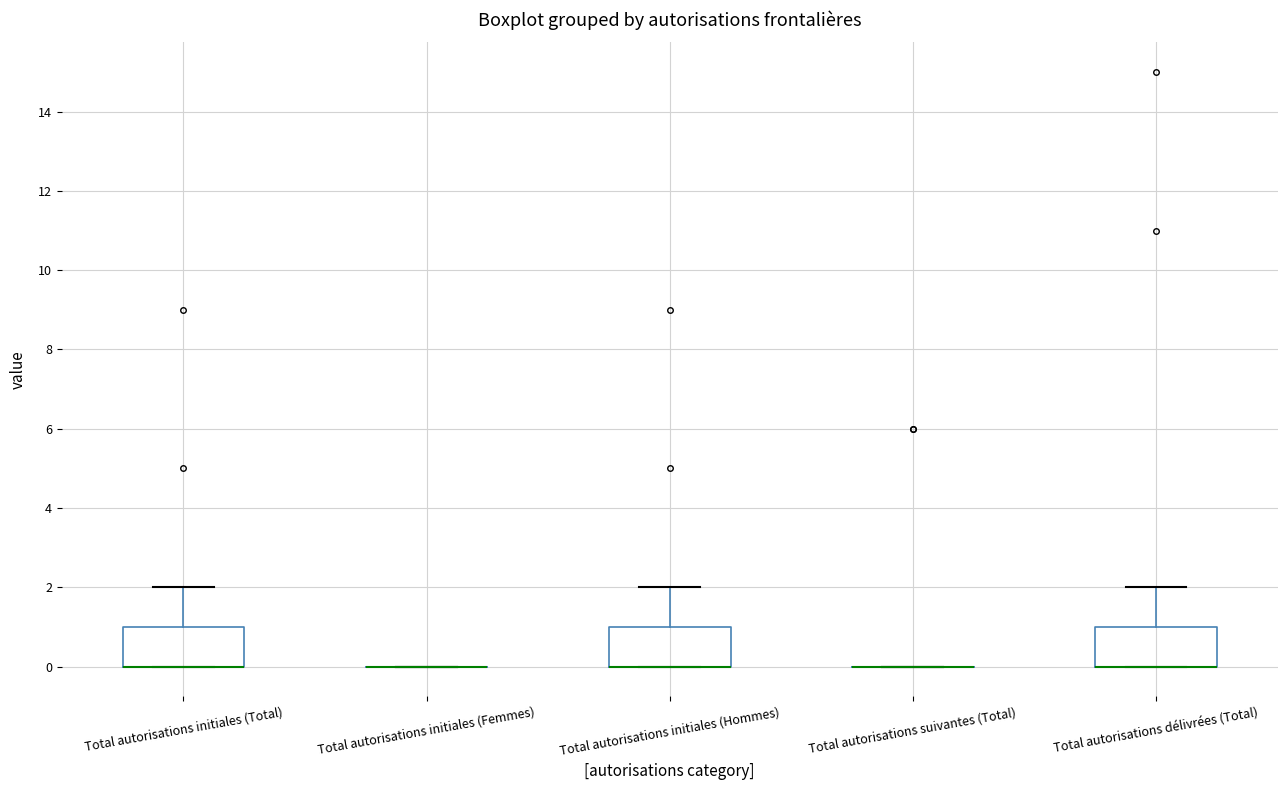

Reading left to right, read every box against the y-axis: the position of its median line, the range the box covers, and the ends of its whiskers. The values are not printed on the chart, so give them approximately, as read against the axis.

Total autorisations initiales (Total): median 0 (drawn on the box's lower edge), box 0 to 1, whiskers 0 to 2
Total autorisations initiales (Femmes): box collapsed to a line at 0, whiskers 0 to 0
Total autorisations initiales (Hommes): median 0 (drawn on the box's lower edge), box 0 to 1, whiskers 0 to 2
Total autorisations suivantes (Total): box collapsed to a line at 0, whiskers 0 to 0
Total autorisations délivrées (Total): median 0 (drawn on the box's lower edge), box 0 to 1, whiskers 0 to 2